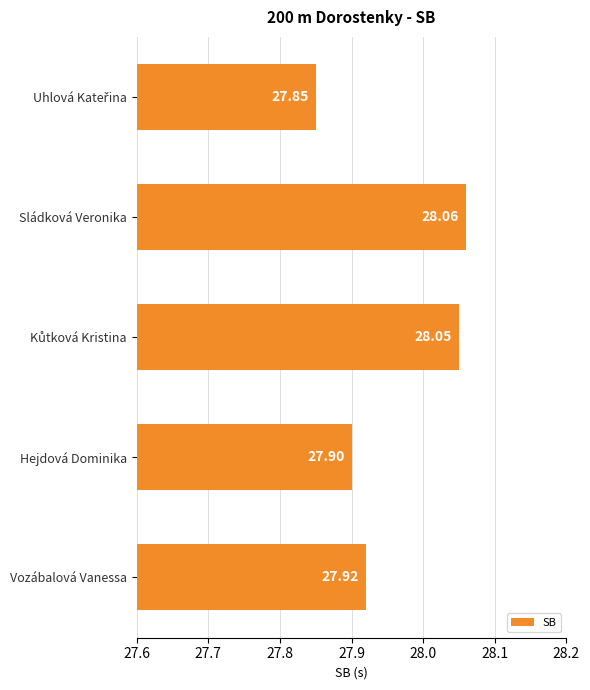

Between Sládková Veronika and Vozábalová Vanessa, which is larger?

Sládková Veronika